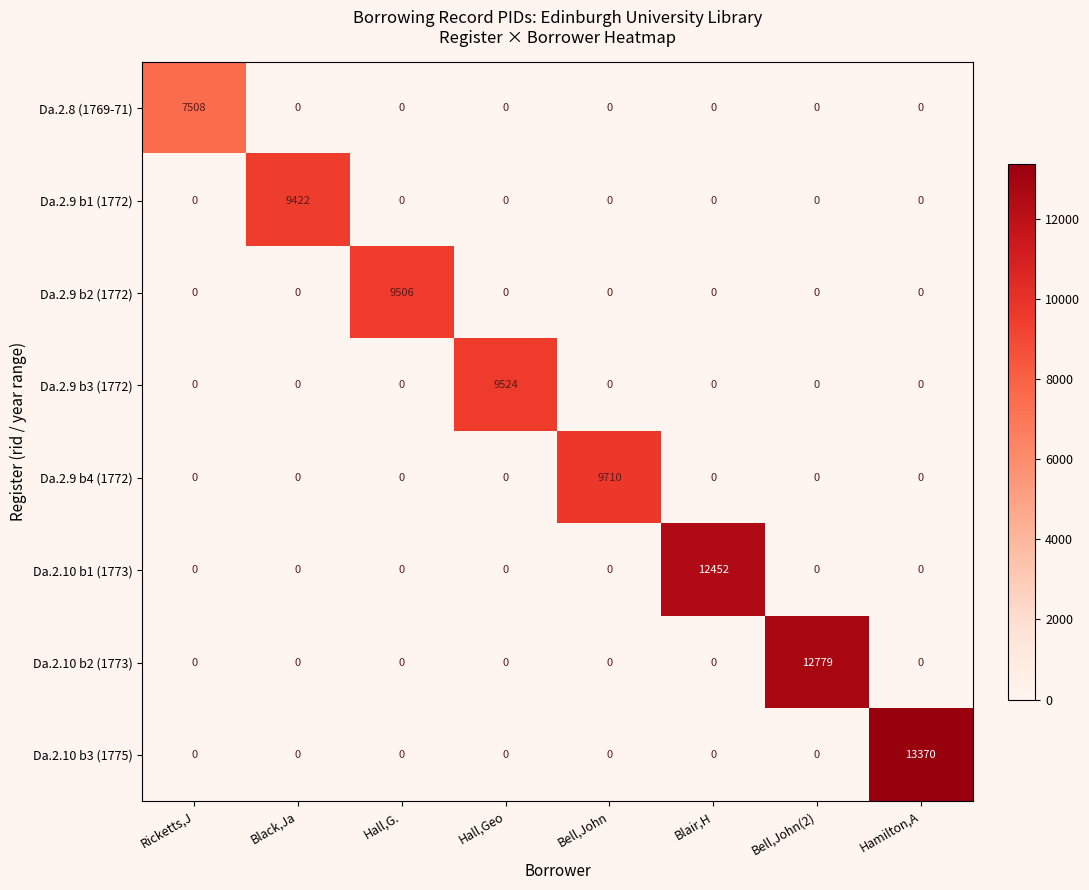

Which series changed the most between Blair,H and Bell,John(2)?

Da.2.10 b2 (1773)